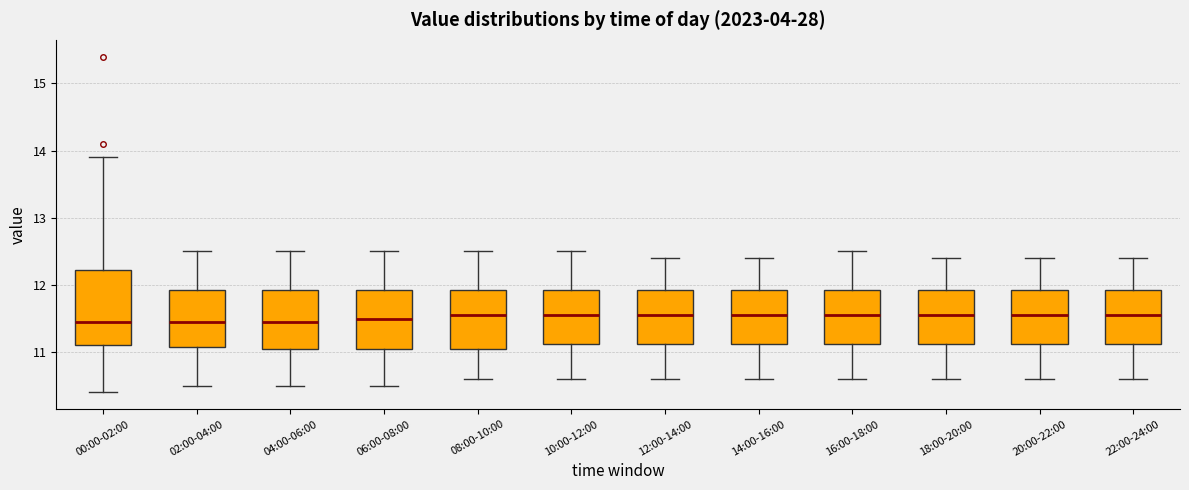

Reading left to right, transcribe this box plot: for each box, give where its median line is, the range the box spans, and where its two whiskers end, as read against the y-axis. The values are not printed on the chart, so give them approximately, as read against the axis.

00:00-02:00: median 11.5, box 11.1 to 12.2, whiskers 10.4 to 13.9
02:00-04:00: median 11.5, box 11.1 to 11.9, whiskers 10.5 to 12.5
04:00-06:00: median 11.5, box 11.1 to 11.9, whiskers 10.5 to 12.5
06:00-08:00: median 11.5, box 11.1 to 11.9, whiskers 10.5 to 12.5
08:00-10:00: median 11.6, box 11.1 to 11.9, whiskers 10.6 to 12.5
10:00-12:00: median 11.6, box 11.1 to 11.9, whiskers 10.6 to 12.5
12:00-14:00: median 11.6, box 11.1 to 11.9, whiskers 10.6 to 12.4
14:00-16:00: median 11.6, box 11.1 to 11.9, whiskers 10.6 to 12.4
16:00-18:00: median 11.6, box 11.1 to 11.9, whiskers 10.6 to 12.5
18:00-20:00: median 11.6, box 11.1 to 11.9, whiskers 10.6 to 12.4
20:00-22:00: median 11.6, box 11.1 to 11.9, whiskers 10.6 to 12.4
22:00-24:00: median 11.6, box 11.1 to 11.9, whiskers 10.6 to 12.4